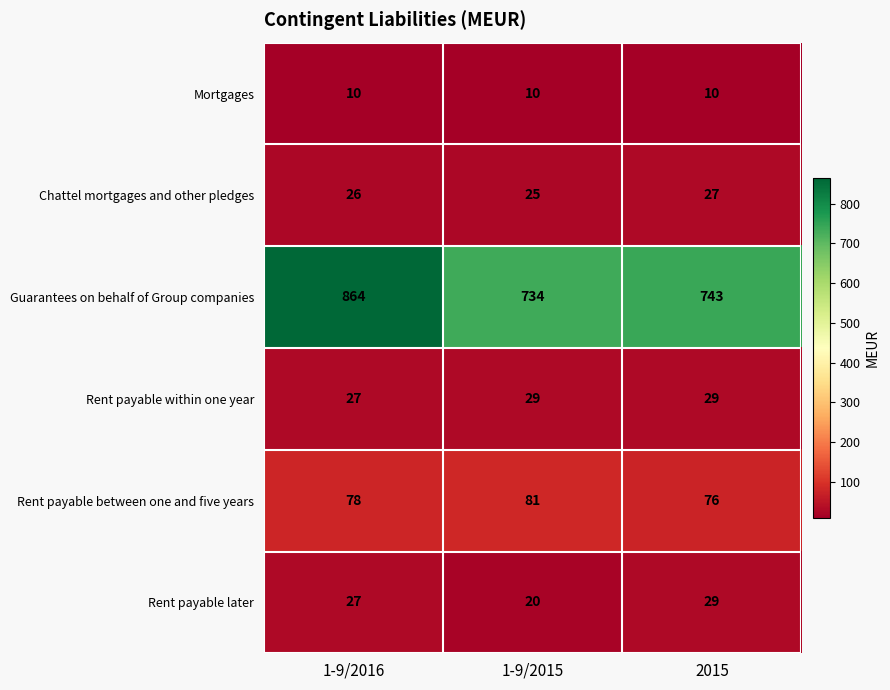

Read the Rent payable within one year value at 1-9/2015.

29